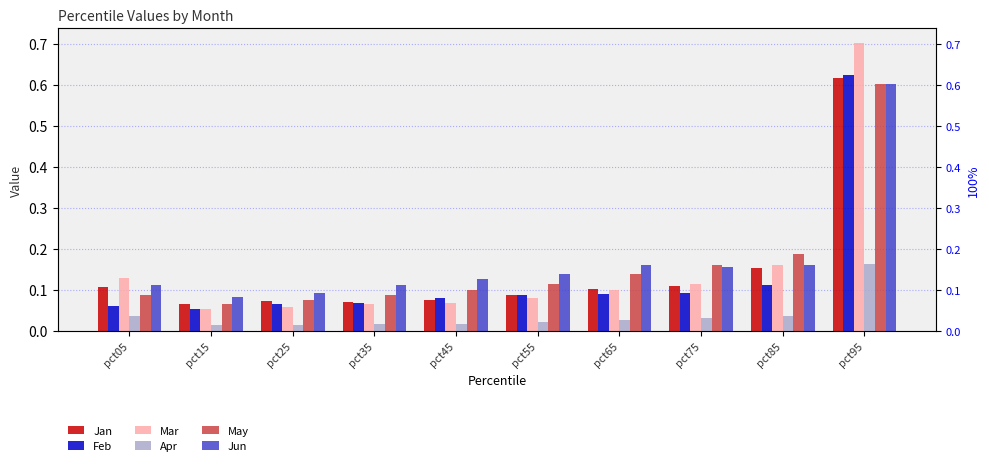

What value does the May series have at pct55?

0.1